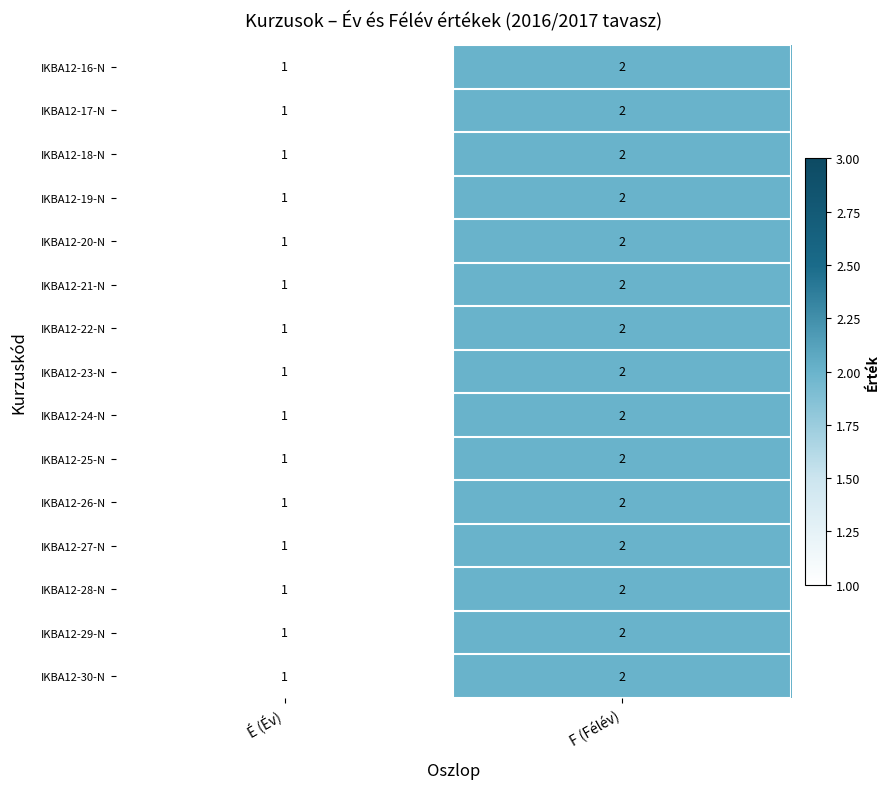

Is the value of IKBA12-29-N at É (Év) greater than the value of IKBA12-26-N at F (Félév)?

No